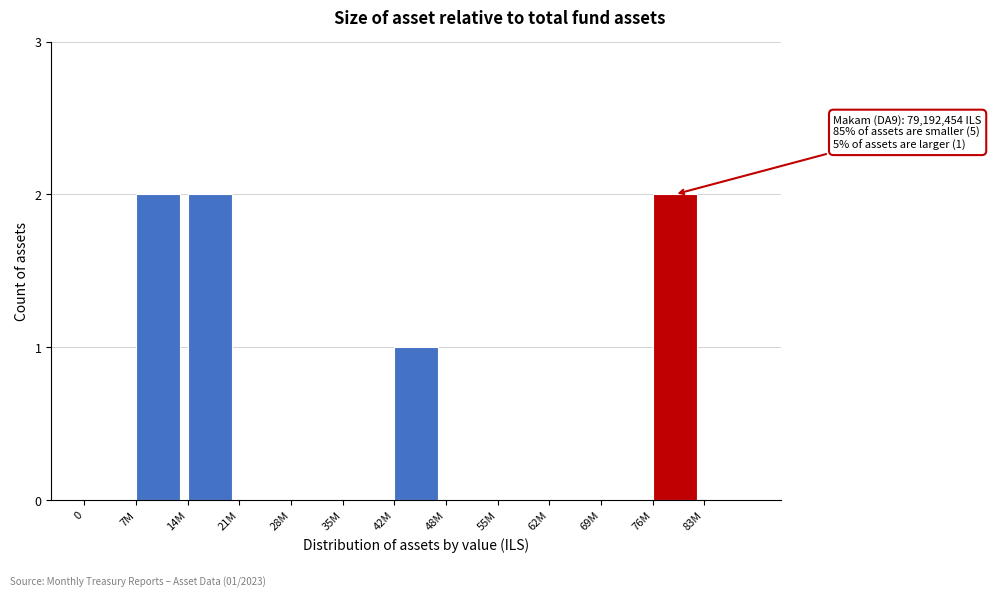

Reading left to right, what are all the values shown in this chart?

0=0	7M=2	14M=2	21M=0	28M=0	35M=0	42M=1	48M=0	55M=0	62M=0	69M=0	76M=2	83M=0